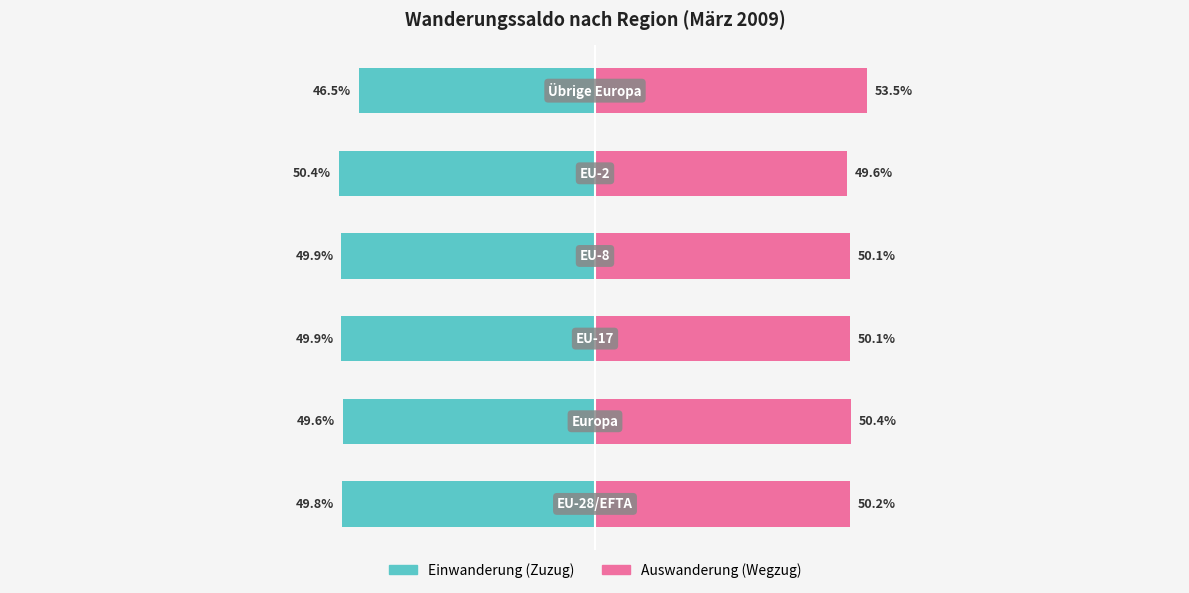

Which series has the widest spread of values?

Auswanderung (Wegzug)